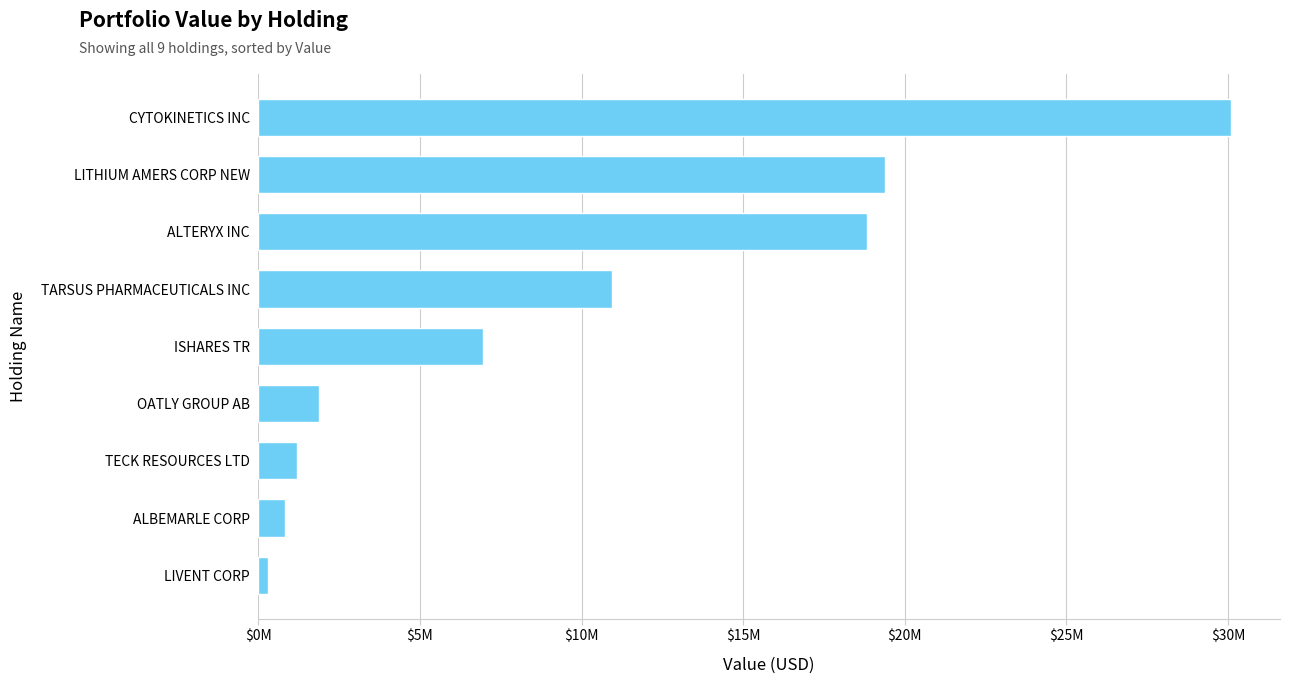

Rank the categories by value from highest to lowest.

CYTOKINETICS INC, LITHIUM AMERS CORP NEW, ALTERYX INC, TARSUS PHARMACEUTICALS INC, ISHARES TR, OATLY GROUP AB, TECK RESOURCES LTD, ALBEMARLE CORP, LIVENT CORP